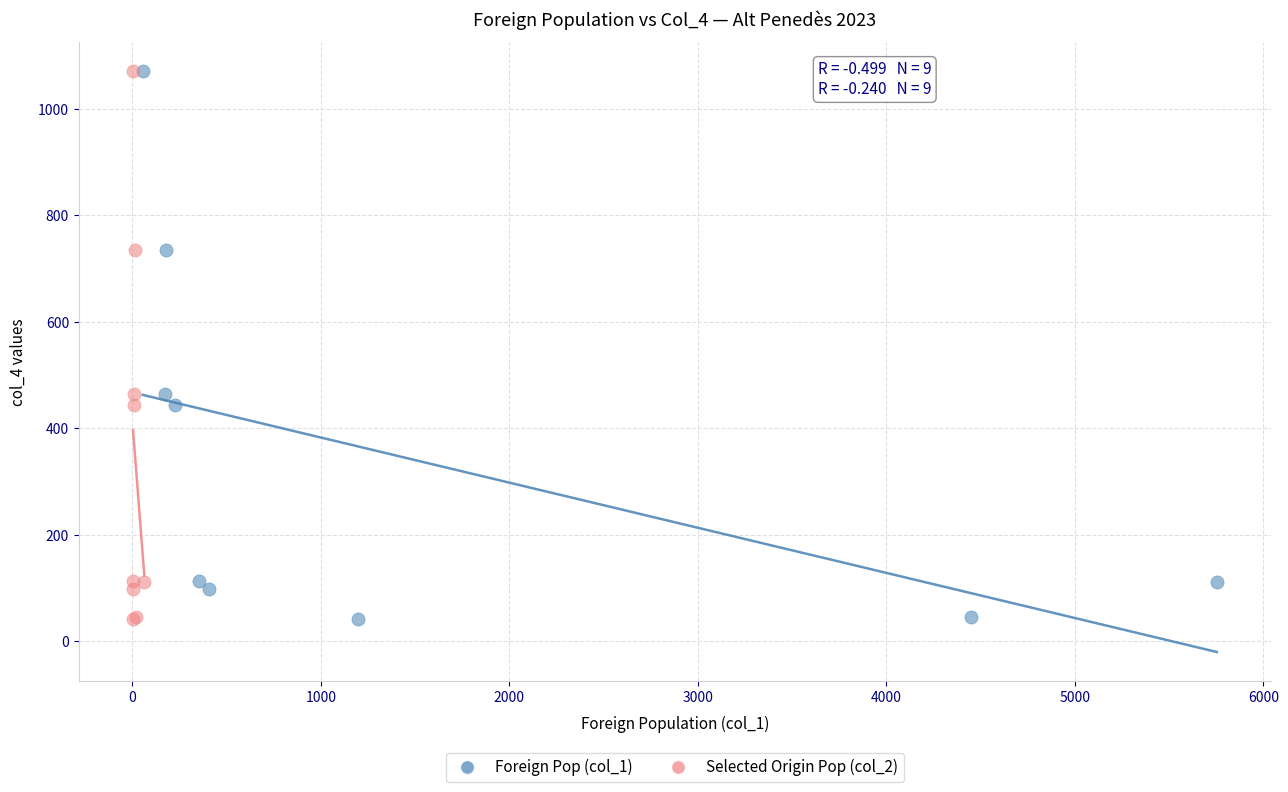

What are all the series names shown in the legend?

Foreign Pop (col_1), Selected Origin Pop (col_2)